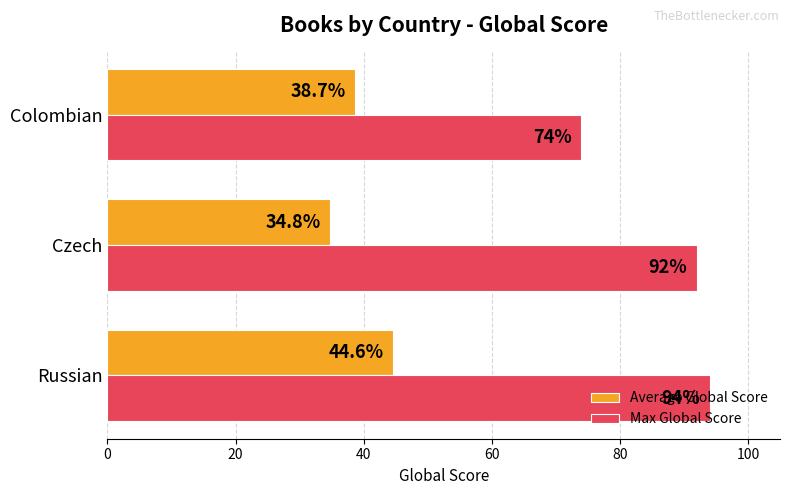

How many series are shown in this chart?

2